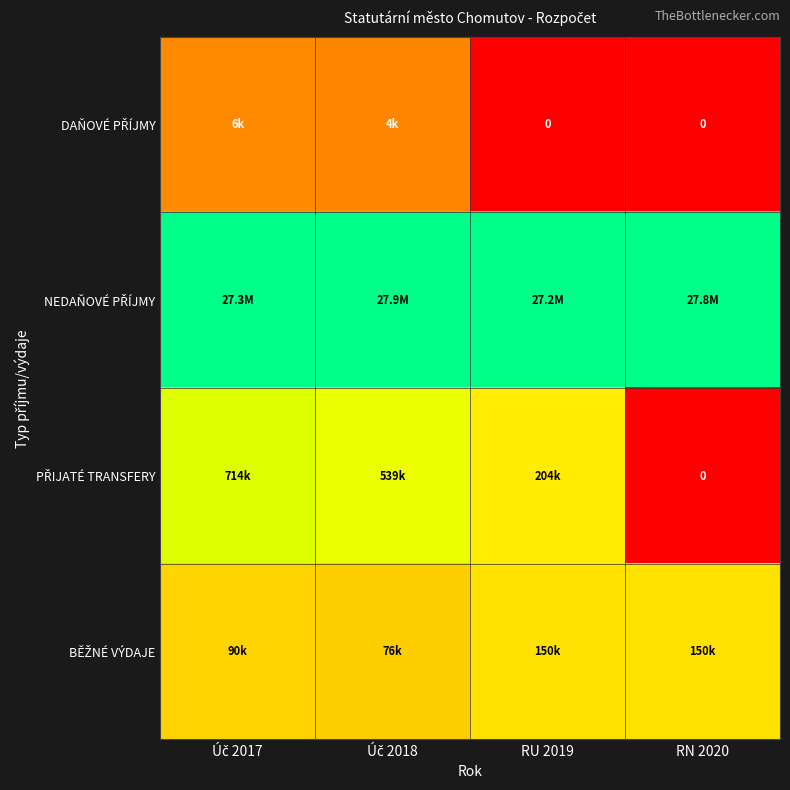

The DAŇOVÉ PŘÍJMY series shows 0.0 at RN 2020. True or false?

True